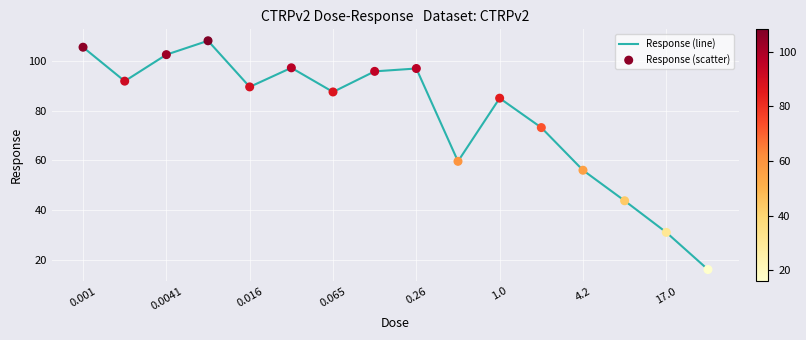

What is the difference between the maximum and minimum values?

92.3